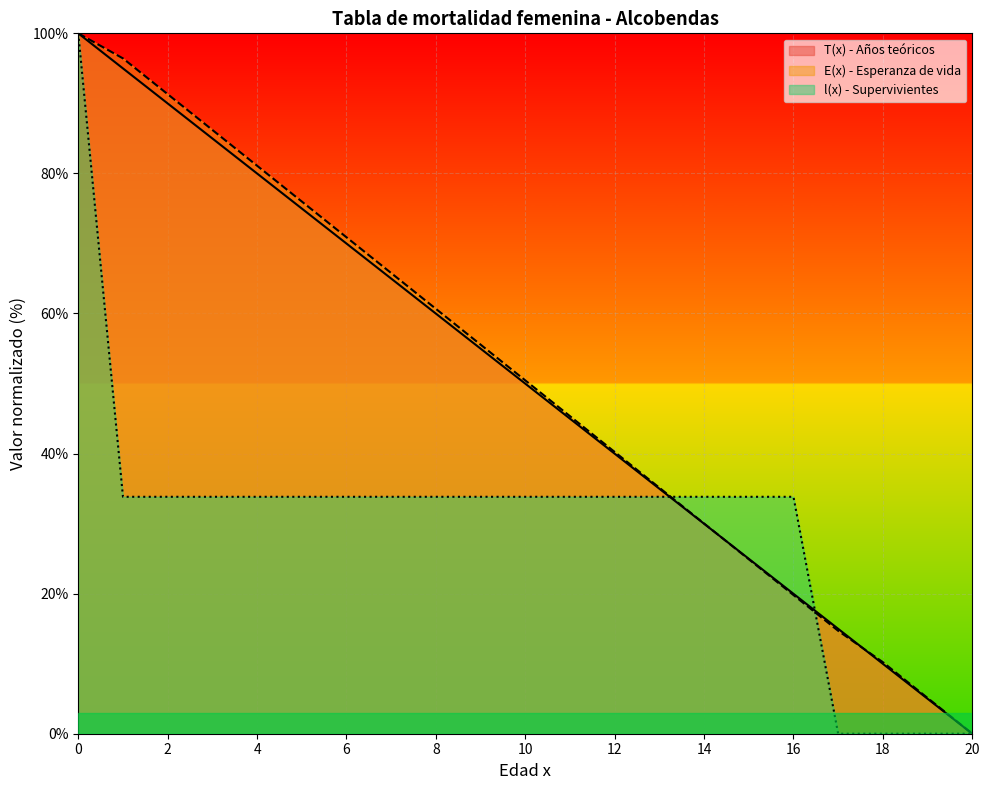

Reading right to left, extract all data points from this chart.

T(x) - Años teóricos: 0.0	5.0	10.0	15.0	20.0	25.0	30.0	35.0	40.0	45.0	50.0	55.0	60.0	65.0	70.0	75.0	80.0	85.0	90.0	95.0	100.0
E(x) - Esperanza de vida: 0.0	5.1	10.2	14.7	19.8	24.9	30.0	35.1	40.2	45.3	50.4	55.6	60.7	65.8	70.9	76.0	81.1	86.2	91.3	96.4	100.0
l(x) - Supervivientes: 0.0	0.0	0.0	0.0	33.8	33.8	33.8	33.8	33.8	33.8	33.8	33.8	33.8	33.8	33.8	33.8	33.8	33.8	33.8	33.8	100.0